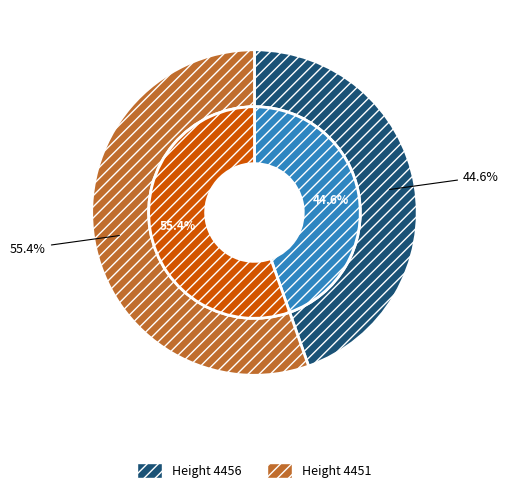

Does any single category account for the majority?

Yes